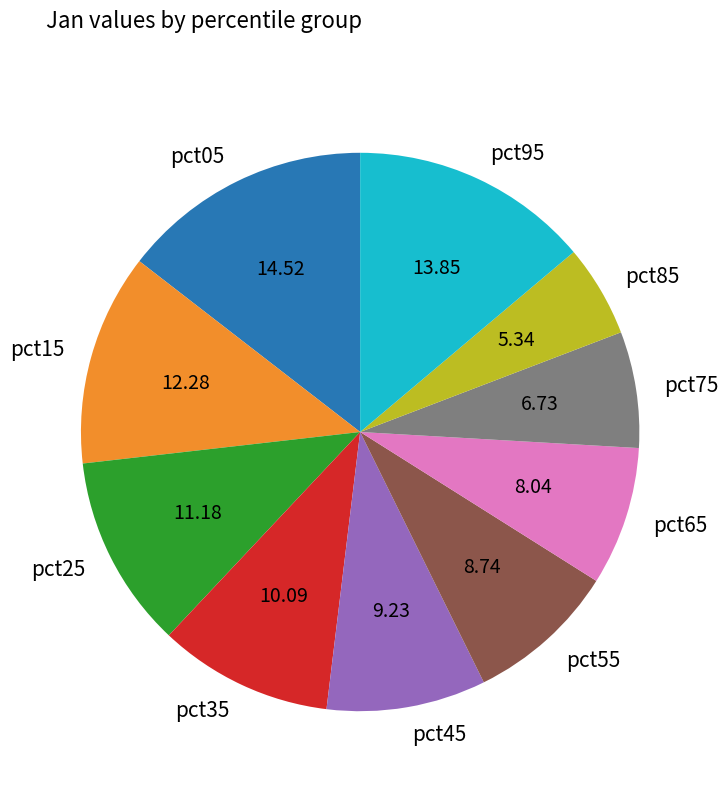

Is it true that pct05 is 15% of the pie?

True